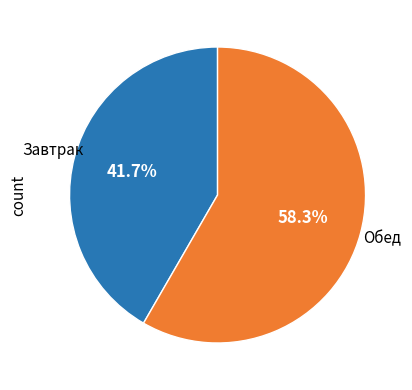

How many slices are in this pie chart?

2